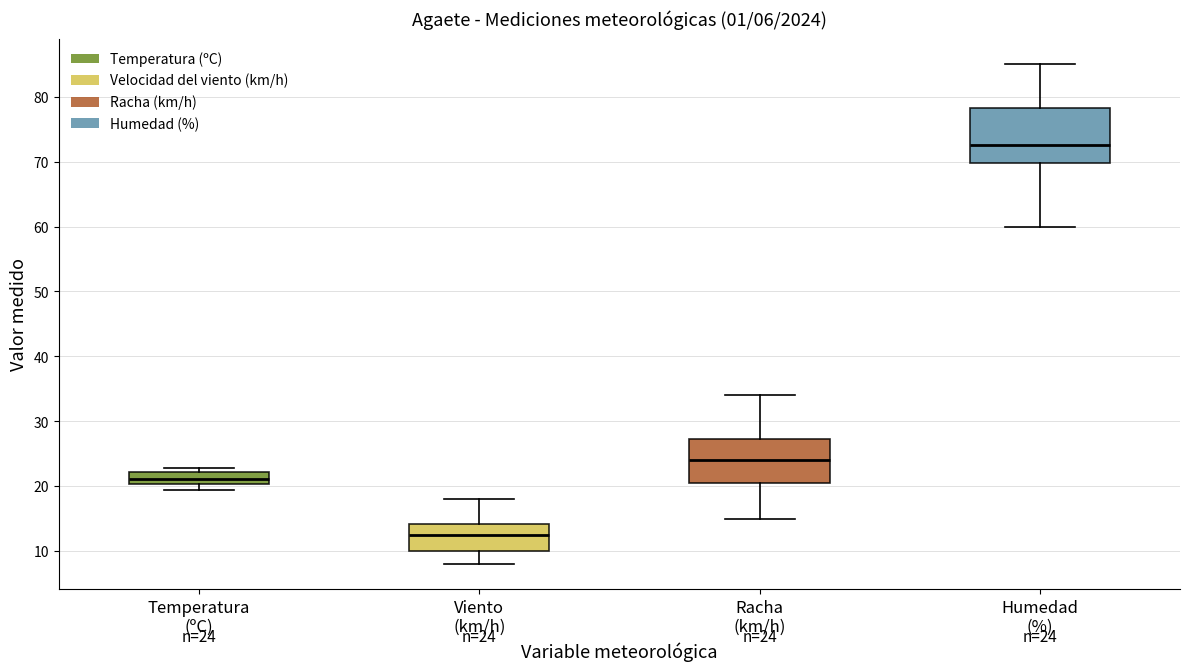

Which box is the tallest, from its lower edge to its upper edge?

Humedad (%)